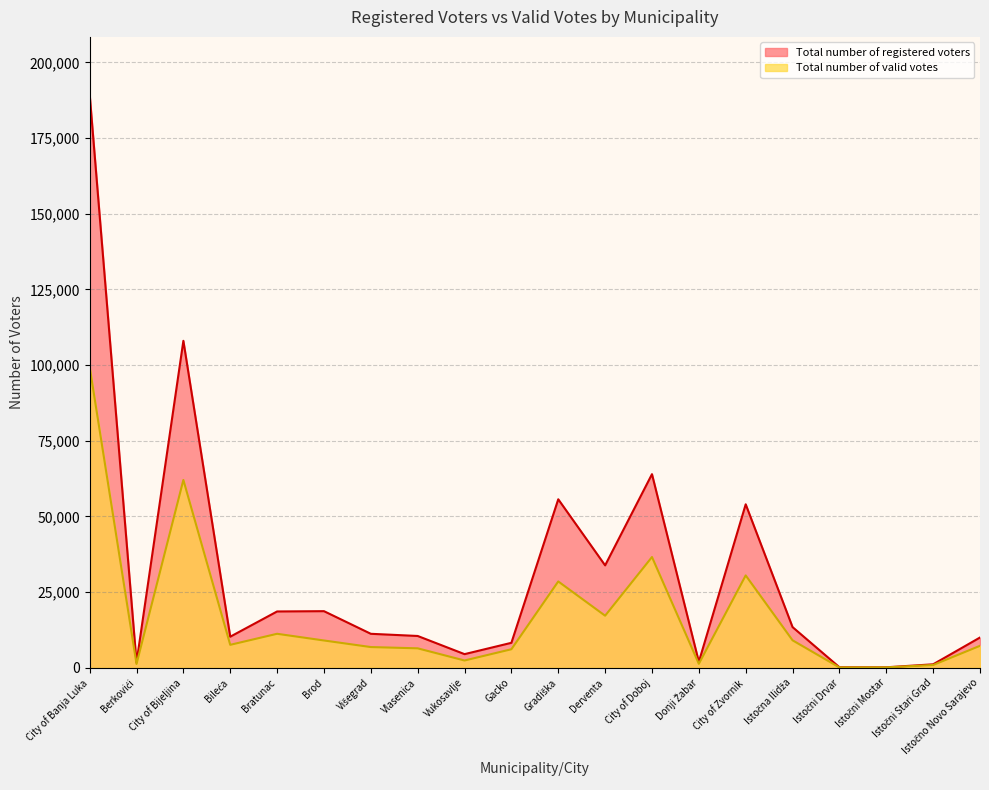

Does the chart have visible grid lines?

Yes